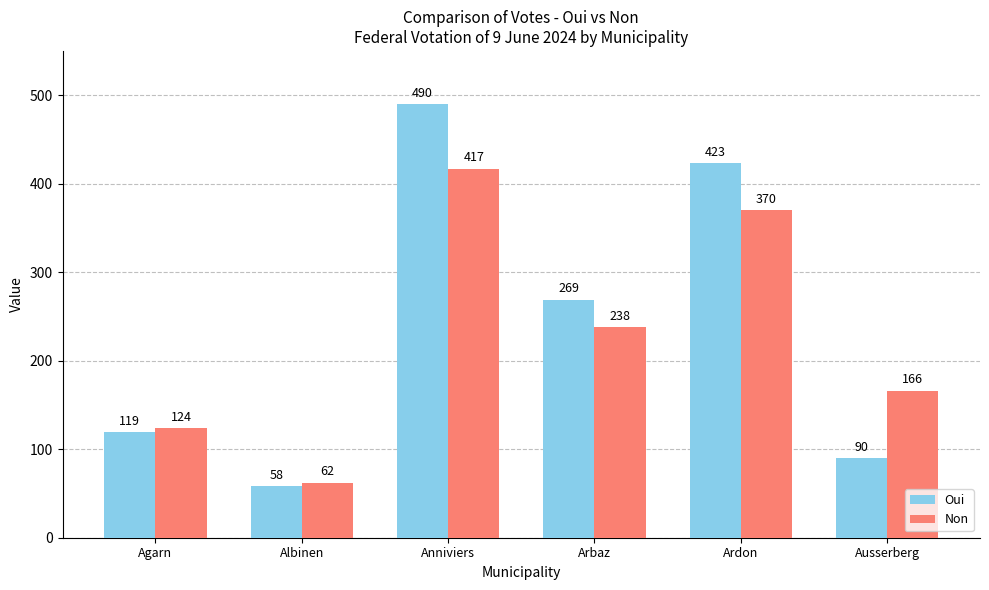

What position from the right is Agarn?

6